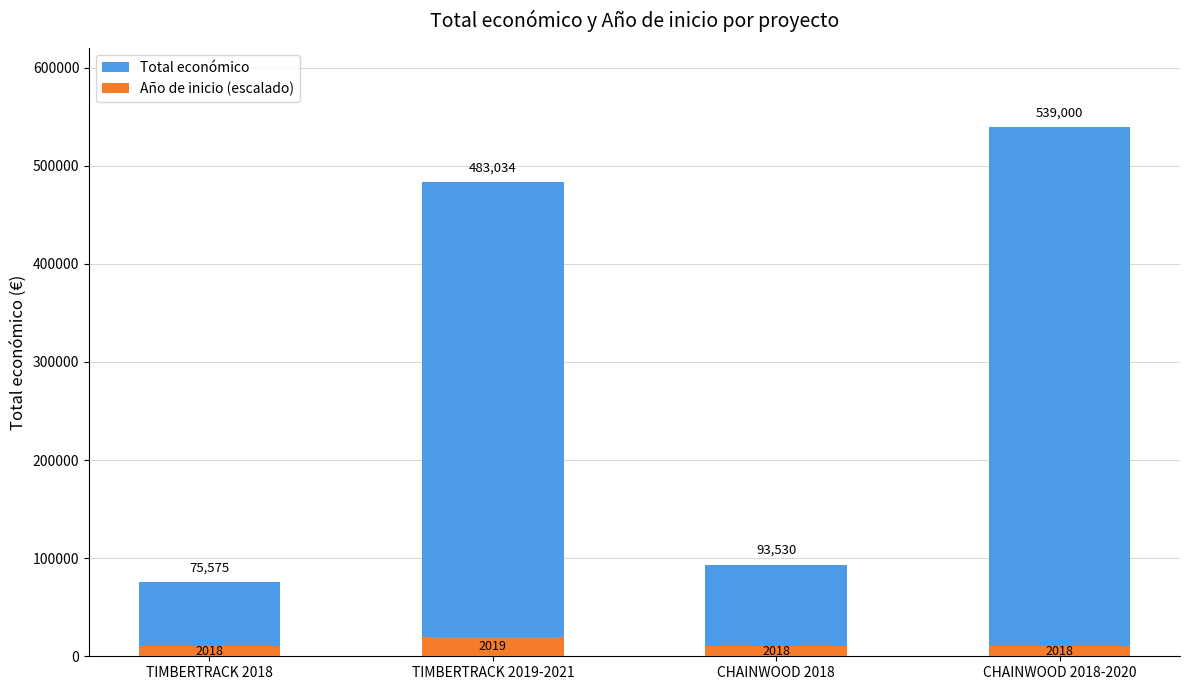

What is the label of the 3rd bar from the right?

TIMBERTRACK 2019-2021